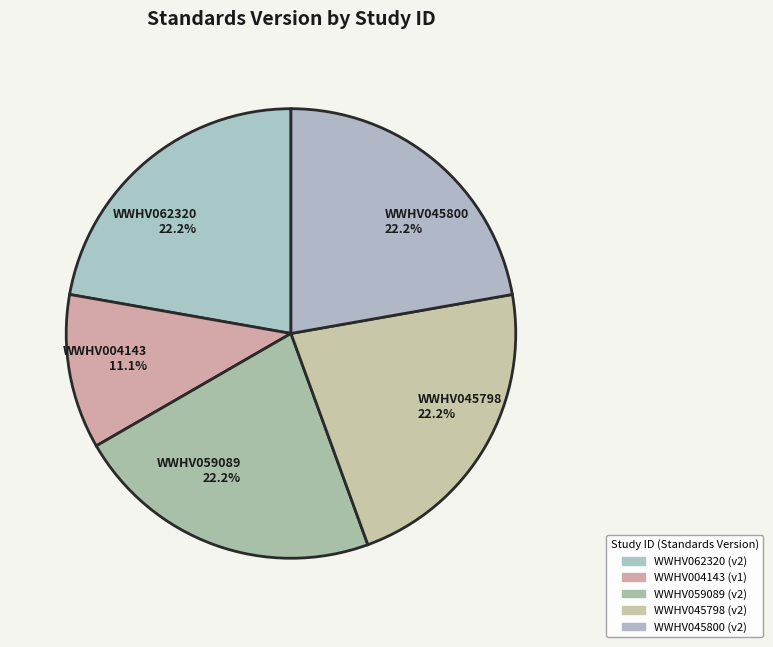

Does WWHV045798 account for over 50% of the chart?

No